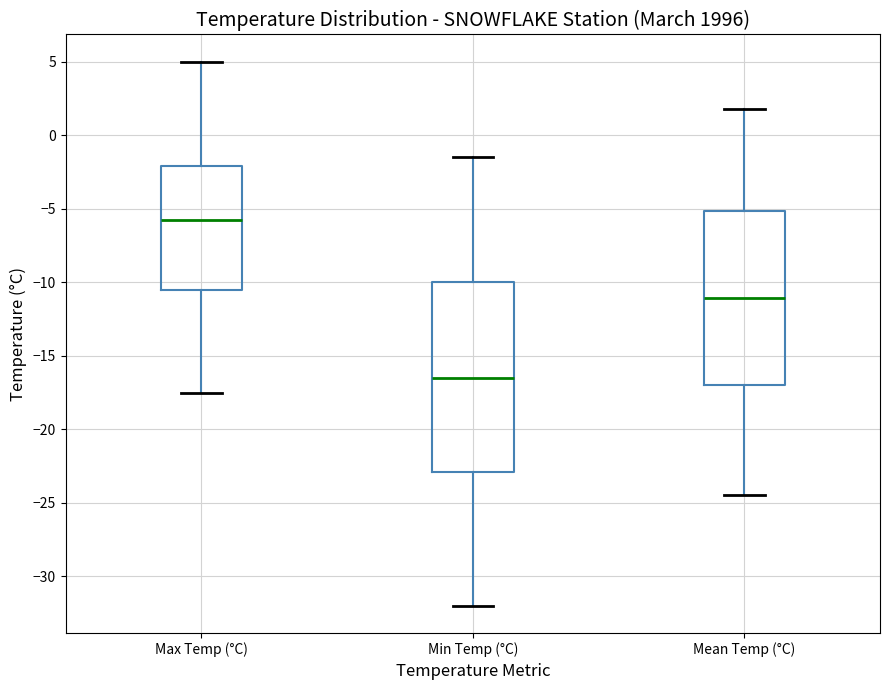

Which box is the tallest, from its lower edge to its upper edge?

Min Temp (°C)